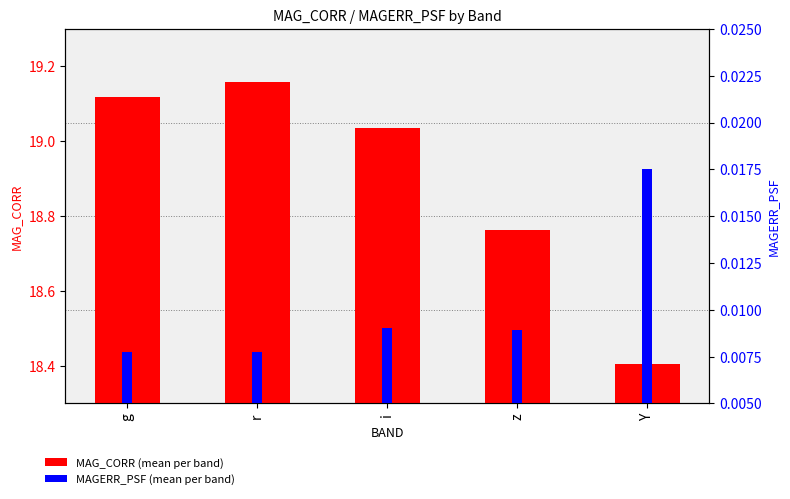

Reading left to right, extract all data points from this chart.

MAG_CORR: 19.1	19.2	19.0	18.8	18.4
MAGERR_PSF: 0.0	0.0	0.0	0.0	0.0